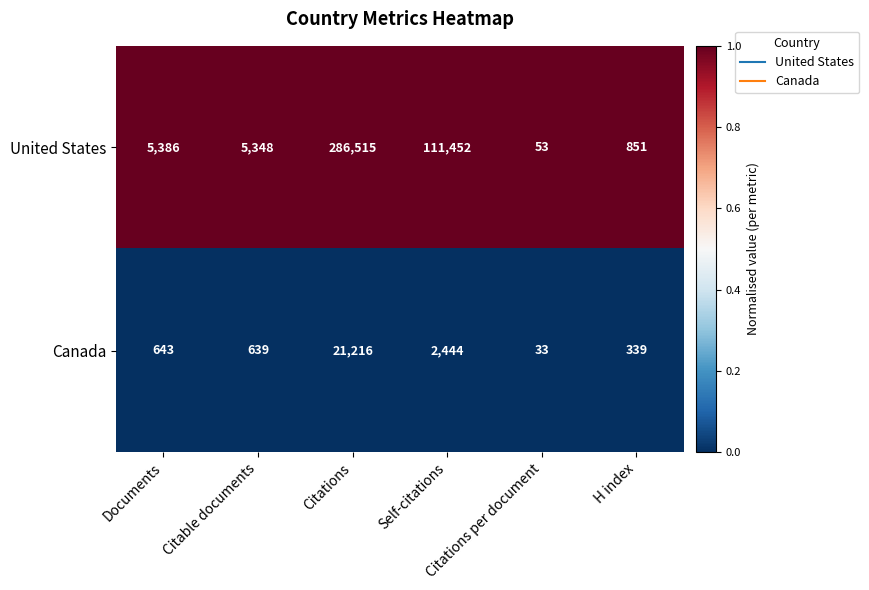

What is the average value of the United States series?

68268